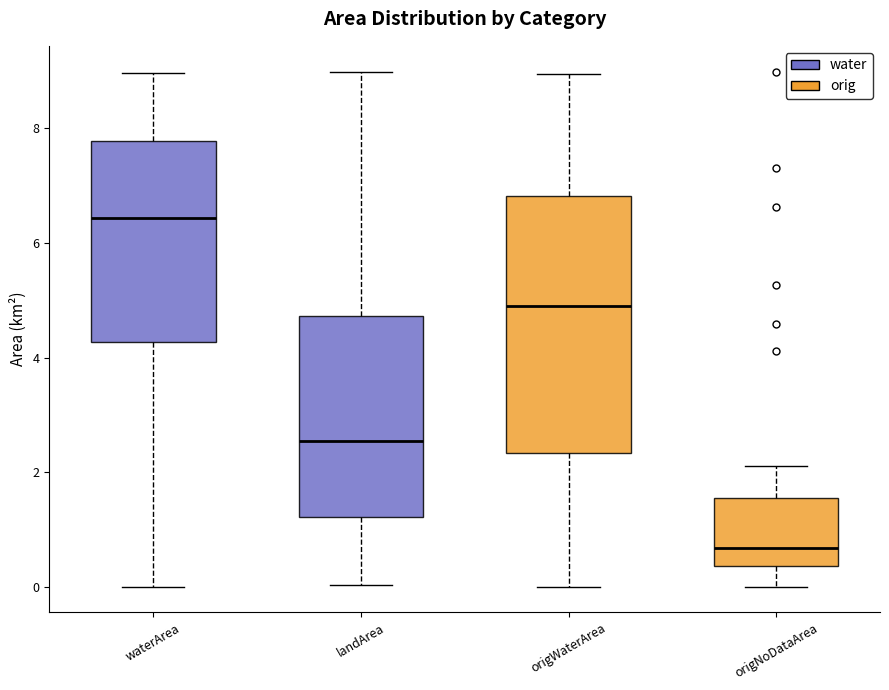

Reading left to right, read every box against the y-axis: the position of its median line, the range the box covers, and the ends of its whiskers. The values are not printed on the chart, so give them approximately, as read against the axis.

waterArea: median 6.4, box 4.2 to 7.8, whiskers 0.0 to 9.0
landArea: median 2.6, box 1.2 to 4.8, whiskers 0.0 to 9.0
origWaterArea: median 5.0, box 2.4 to 6.8, whiskers 0.0 to 9.0
origNoDataArea: median 0.6, box 0.4 to 1.6, whiskers 0.0 to 2.2